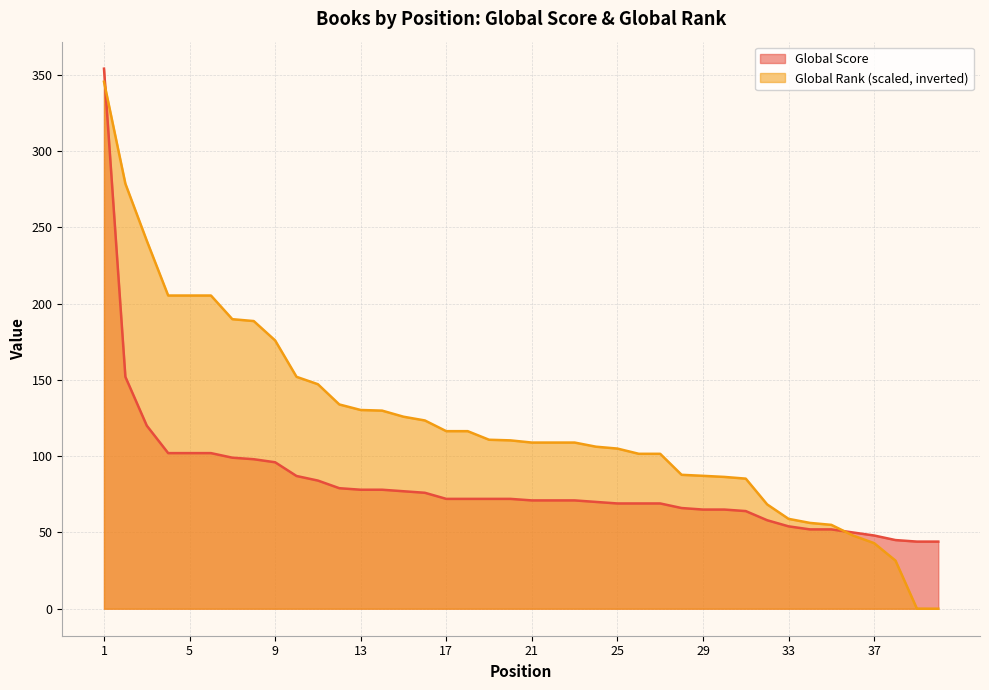

At which category is the sum across all series the highest?

1